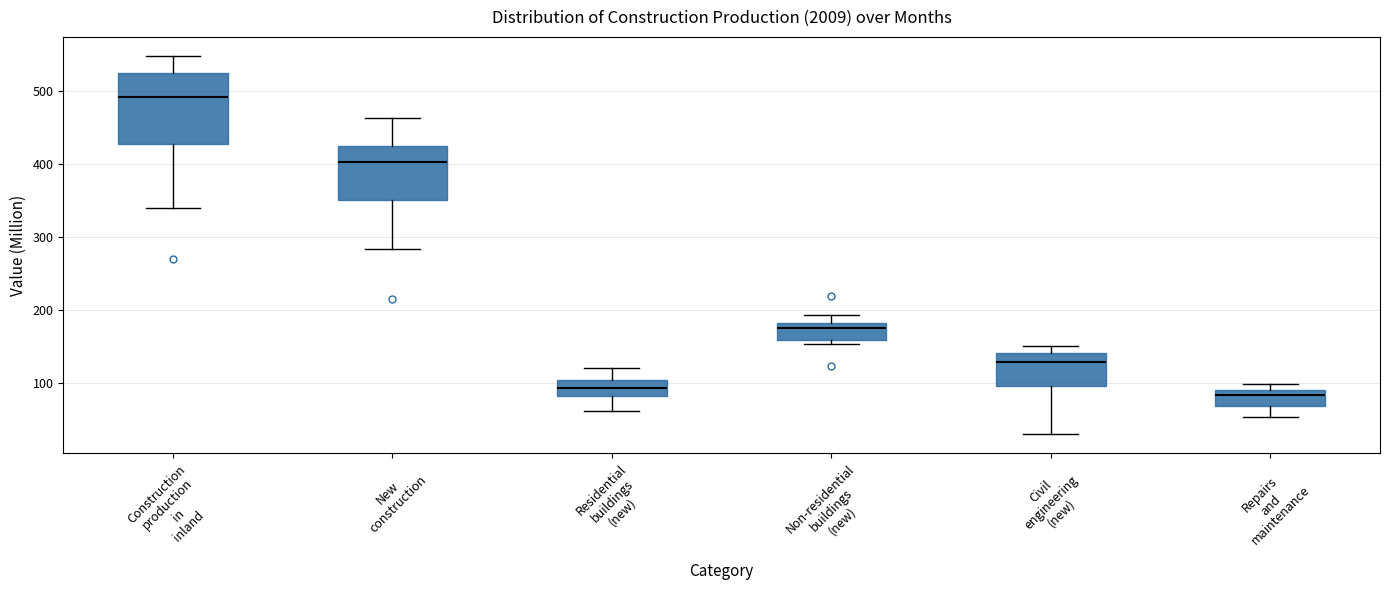

Where does the lower whisker of the box for Repairs and maintenance end on the y-axis? The values are not printed on the chart, so give them approximately, as read against the axis.

50